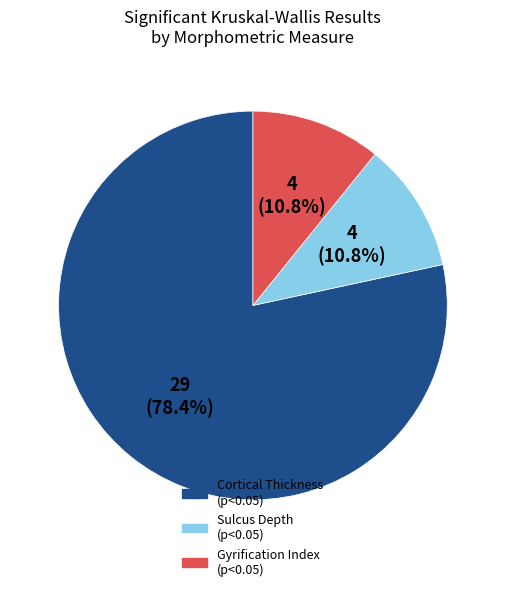

To the nearest percent, what is the combined percentage of Sulcus Depth (p<0.05) and Gyrification Index (p<0.05)?

22%